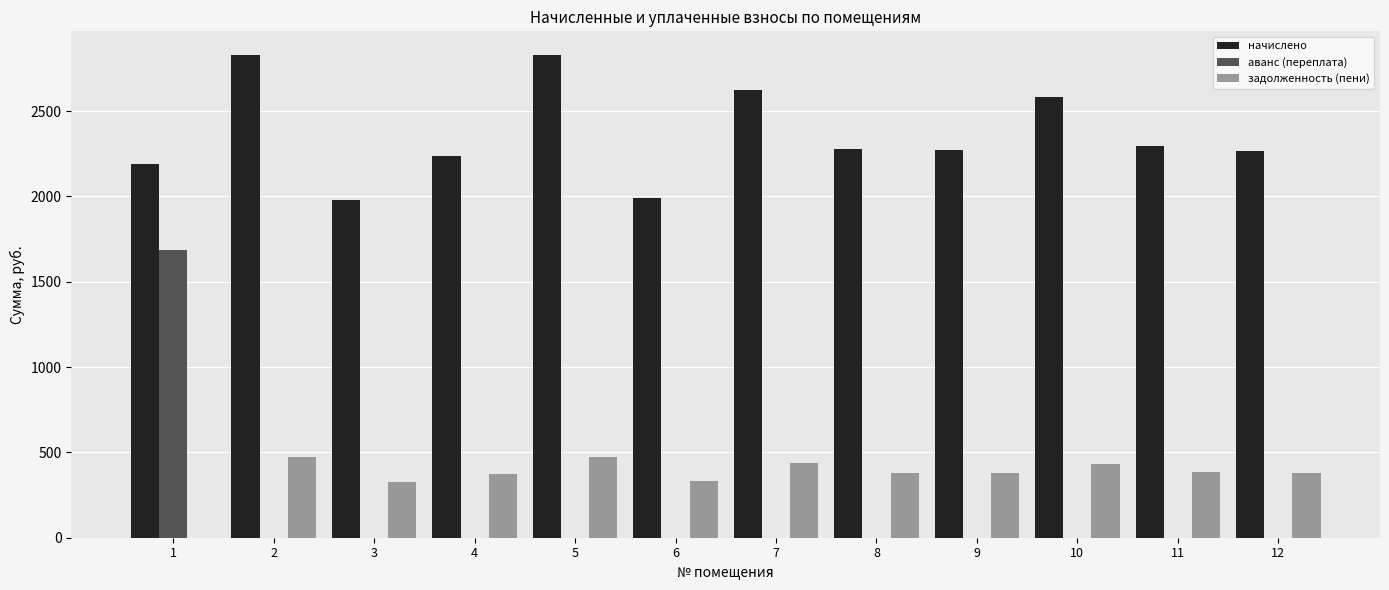

What is the sum of all начислено values?

28354.6